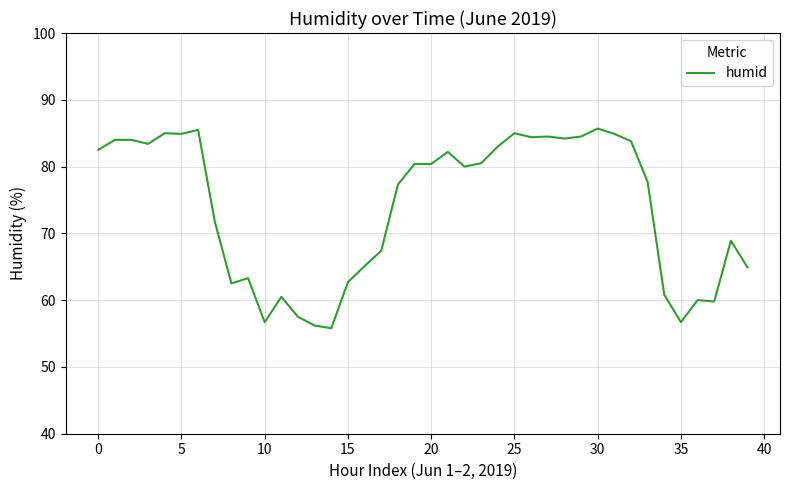

True or false: the data has more than 1 interior local peaks.

True